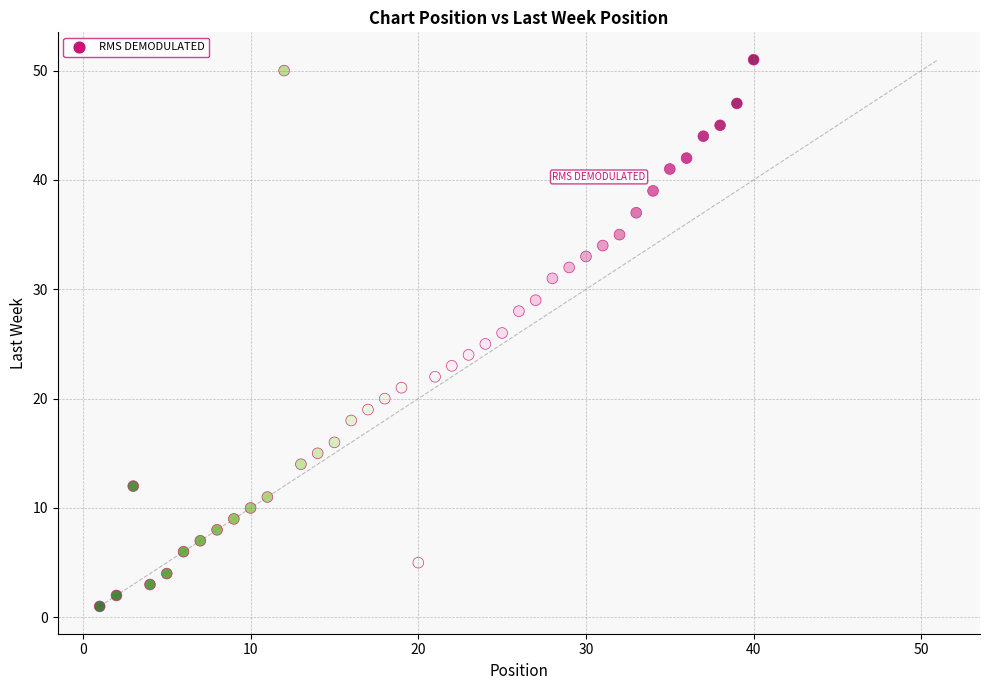

What is the range of X values (max minus min)?

39